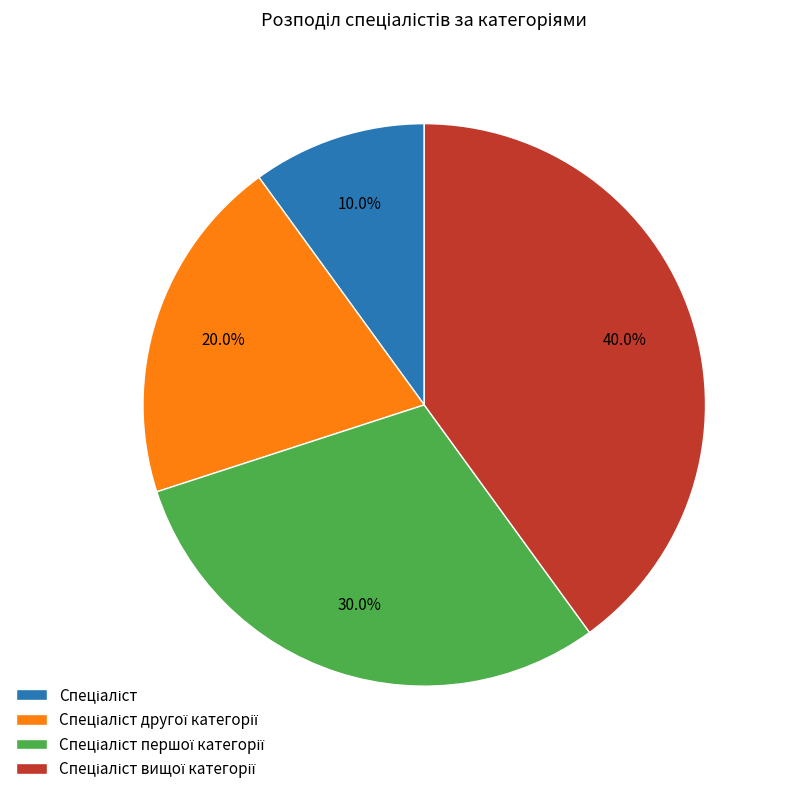

Does any single category account for the majority?

No